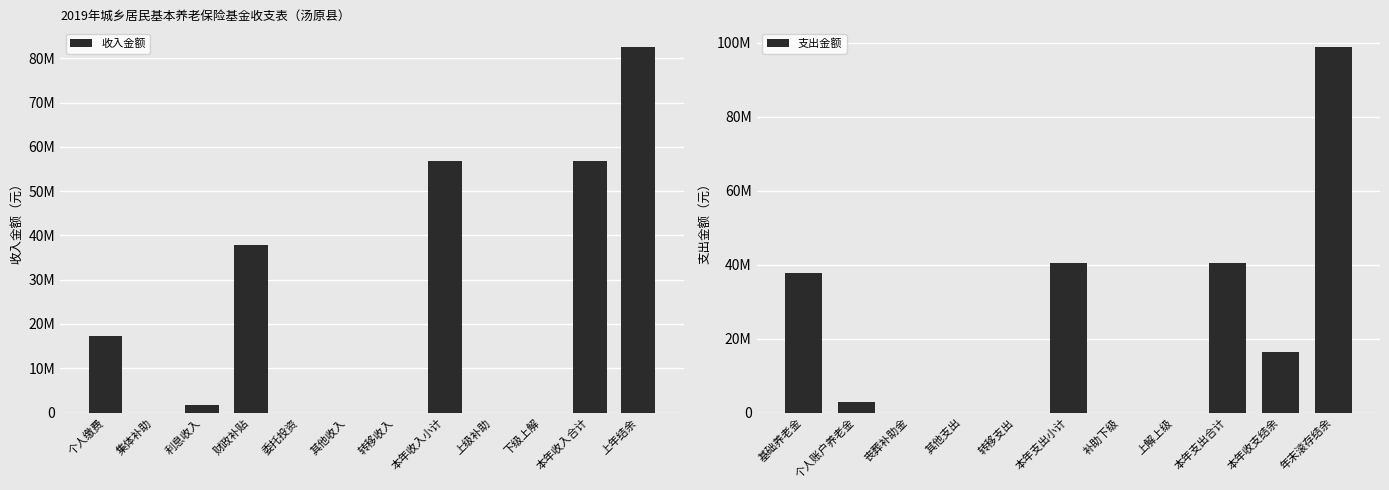

What is the sum of all values?

253328604.5